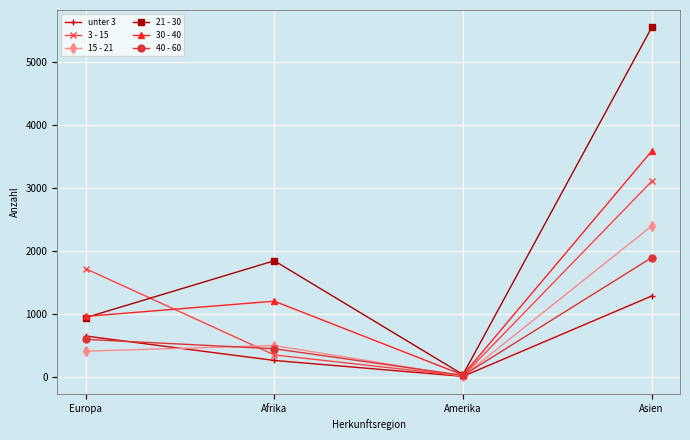

True or false: unter 3 has more than 1 interior local peaks.

False